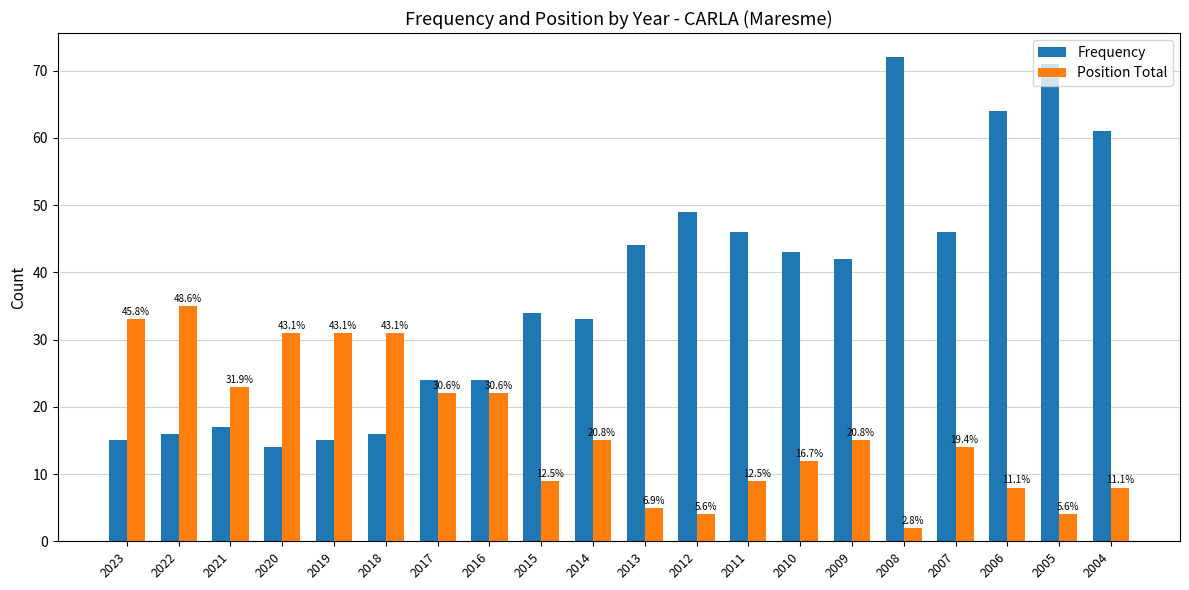

Where is Position Total nearest to the value 18?

2014